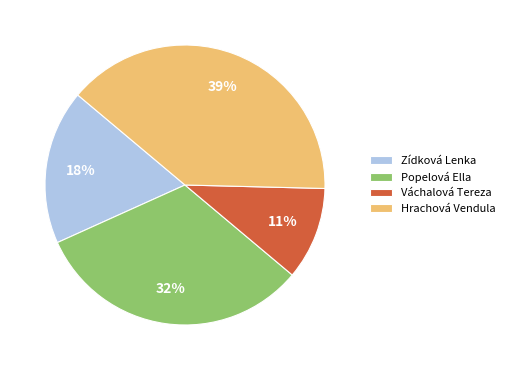

Does any single category account for the majority?

No